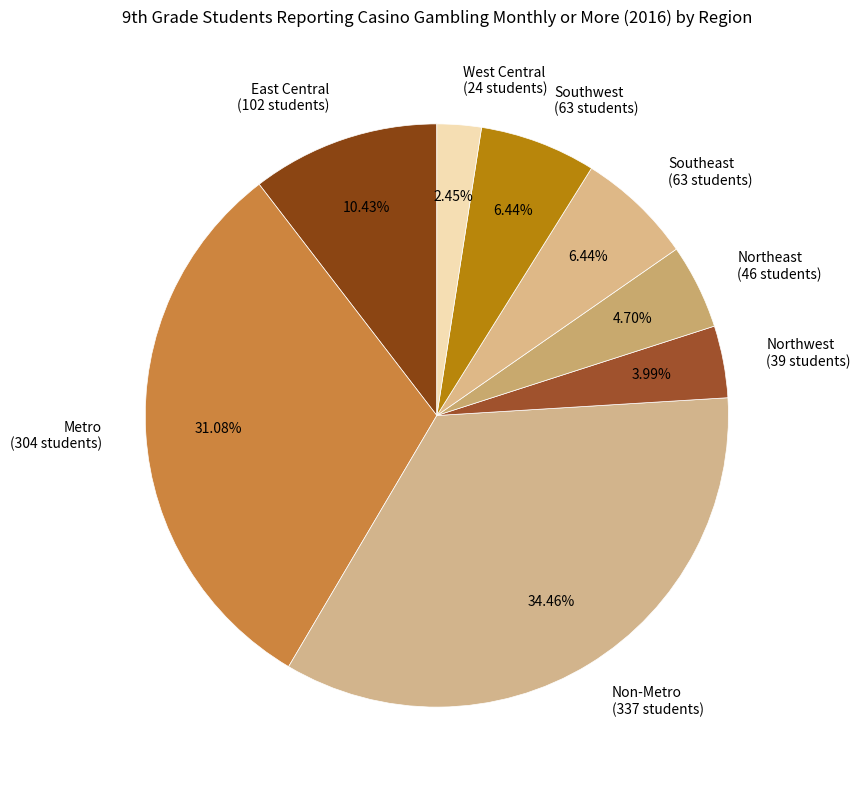

What is the largest slice in the pie chart?

Non-Metro